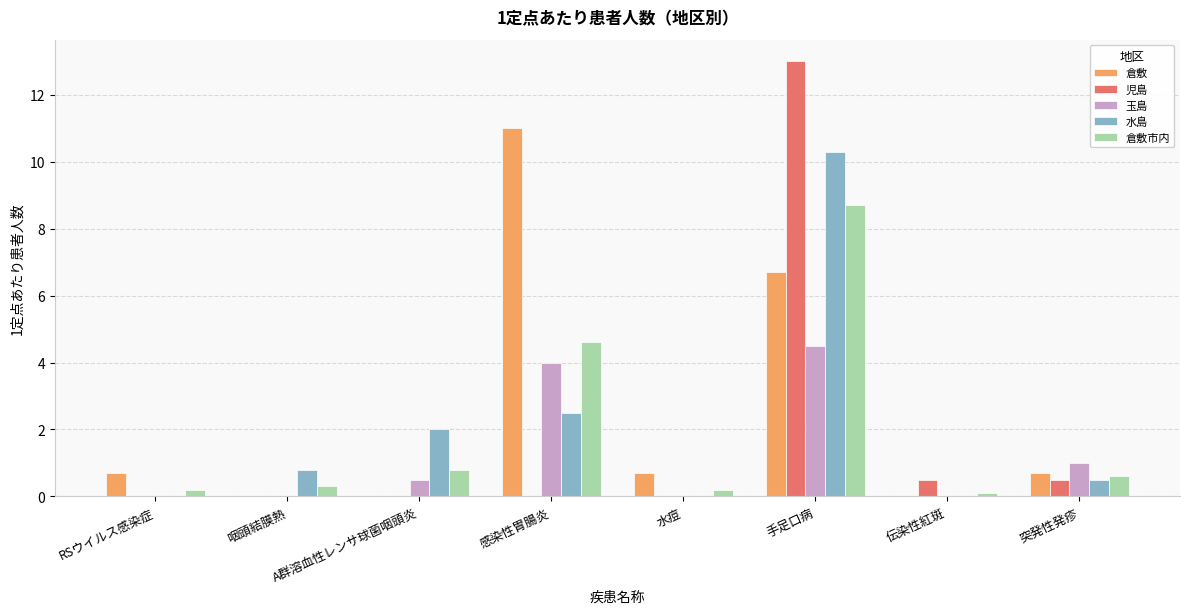

Which series changed the most between A群溶血性レンサ球菌咽頭炎 and 伝染性紅斑?

水島